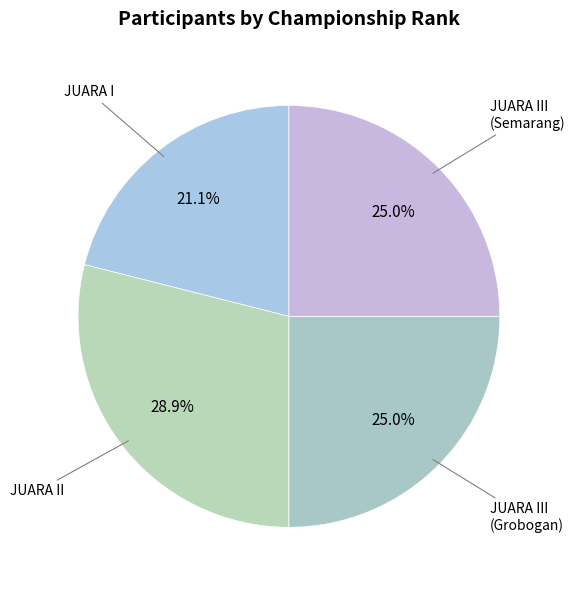

Count the number of slices in the pie.

4